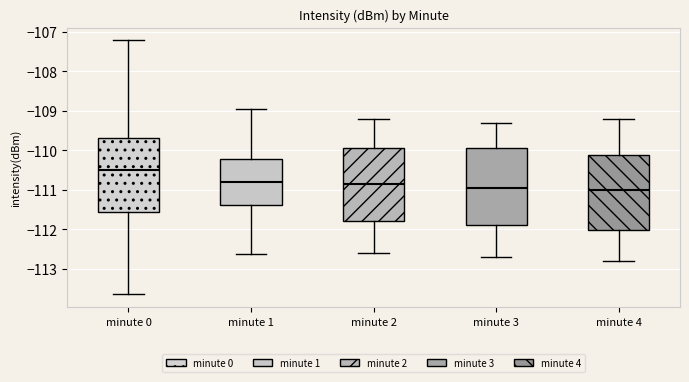

Reading left to right, transcribe this box plot: for each box, give where its median line is, the range the box spans, and where its two whiskers end, as read against the y-axis. The values are not printed on the chart, so give them approximately, as read against the axis.

minute 0: median -110.5, box -111.6 to -109.7, whiskers -113.6 to -107.2
minute 1: median -110.8, box -111.4 to -110.2, whiskers -112.6 to -109.0
minute 2: median -110.8, box -111.8 to -109.9, whiskers -112.6 to -109.2
minute 3: median -110.9, box -111.9 to -109.9, whiskers -112.7 to -109.3
minute 4: median -111.0, box -112.0 to -110.1, whiskers -112.8 to -109.2